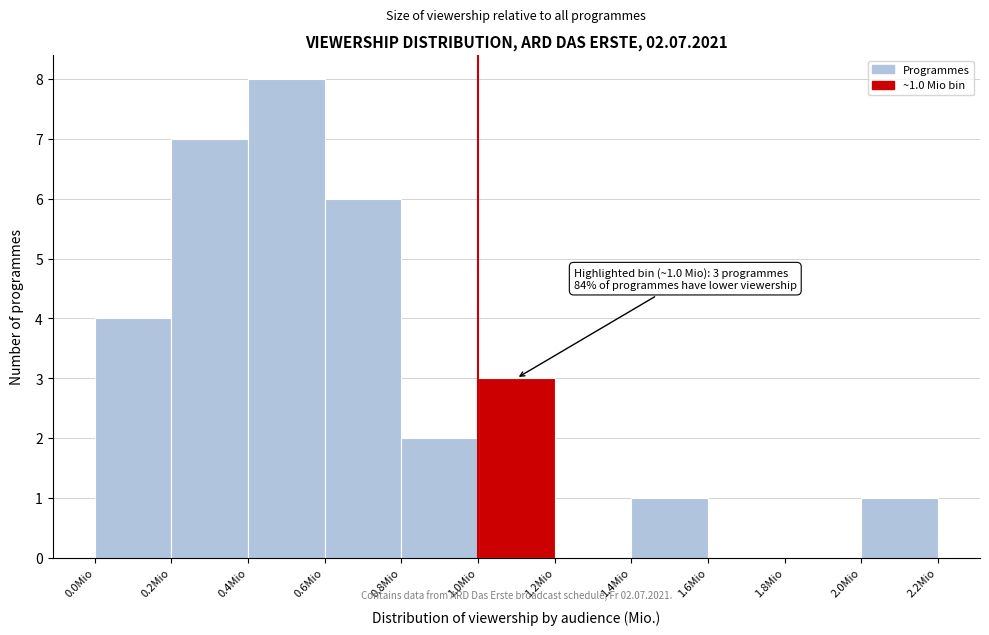

Which range on the x-axis has the tallest bar?

0.4 to 0.6